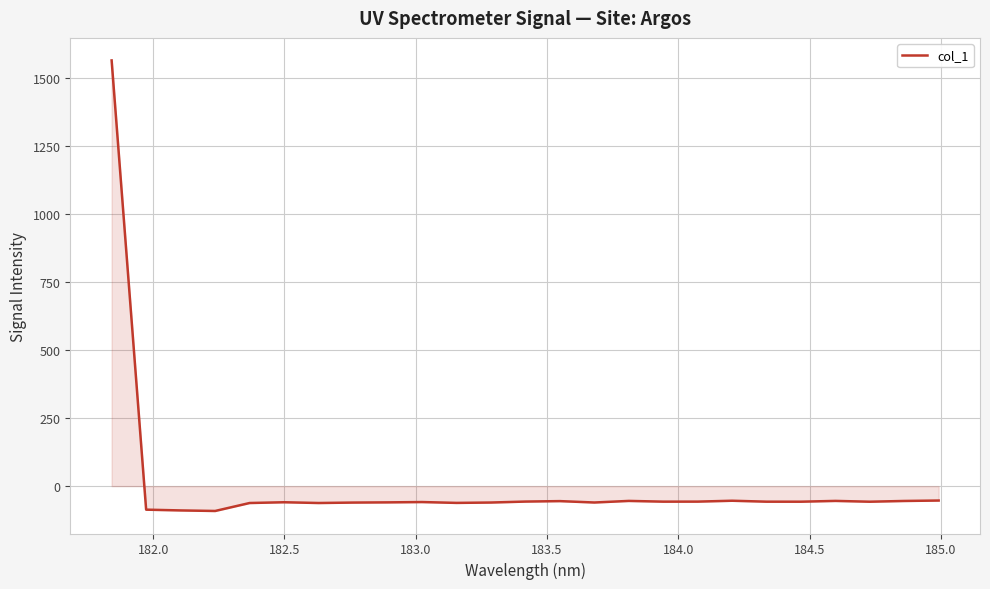

True or false: there are more than 2 points higher than both neighbors.

True